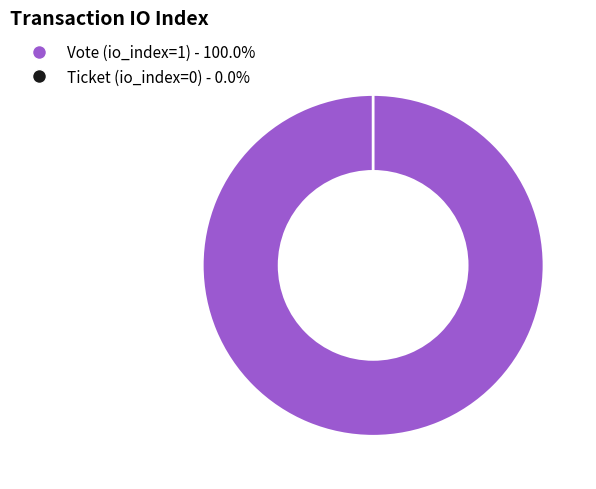

The Vote (io_index=1) slice represents 99% of the pie. True or false?

False